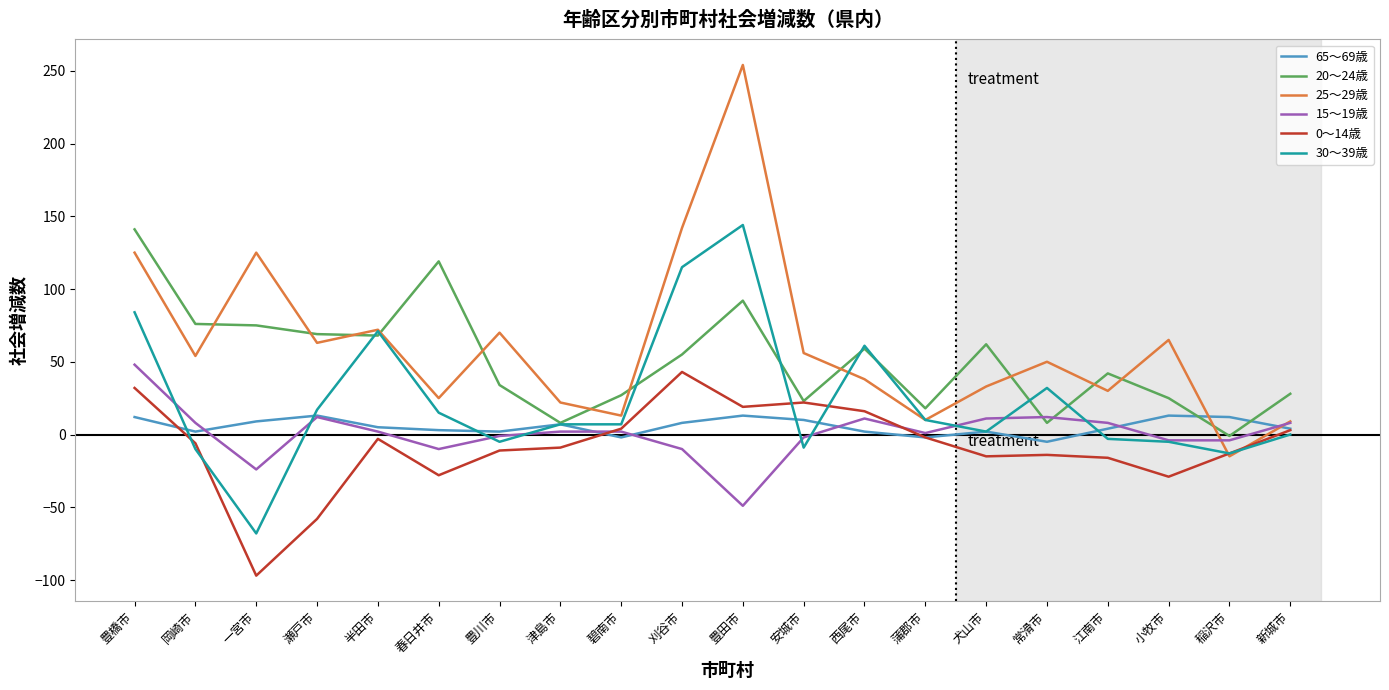

At which label does 0〜14歳 first exceed -6?

豊橋市